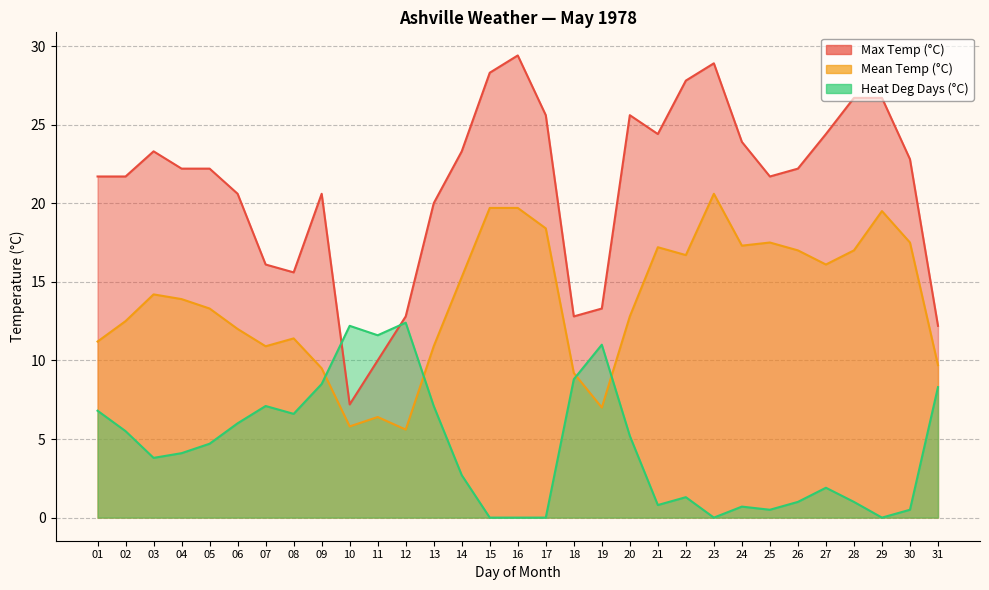

At which category is the sum across all series the highest?

23